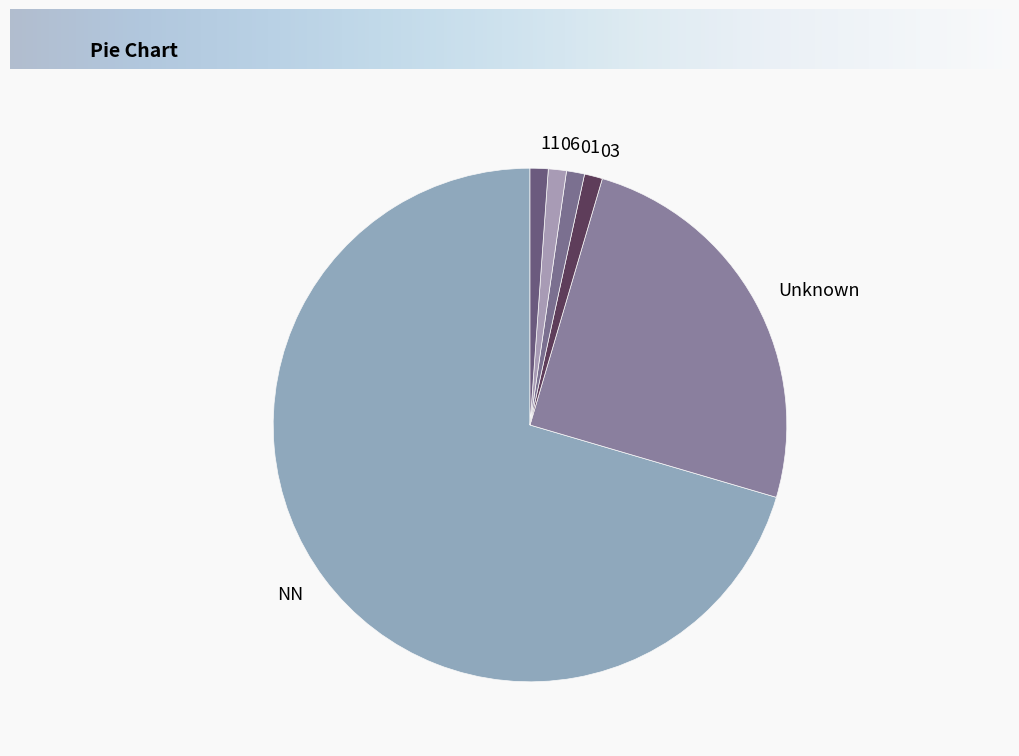

True or false: 01 accounts for 9% of the total.

False